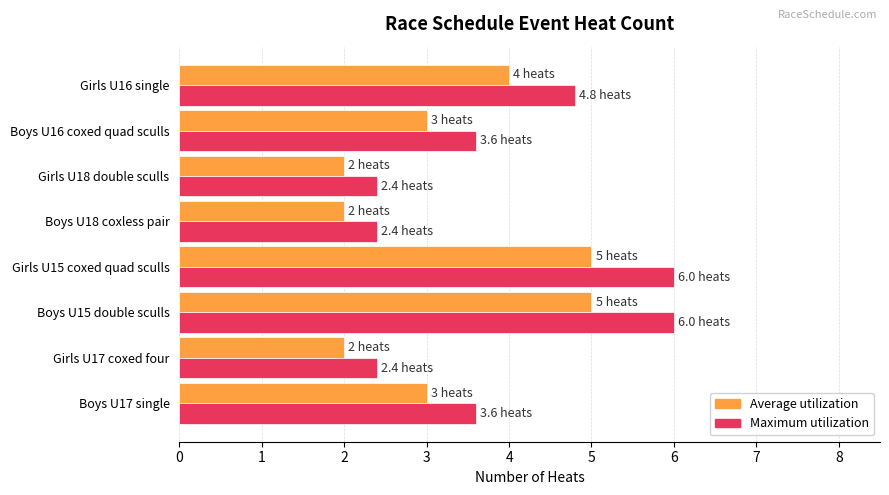

What is the spread (max minus min) of values at Boys U15 double sculls?

1.0